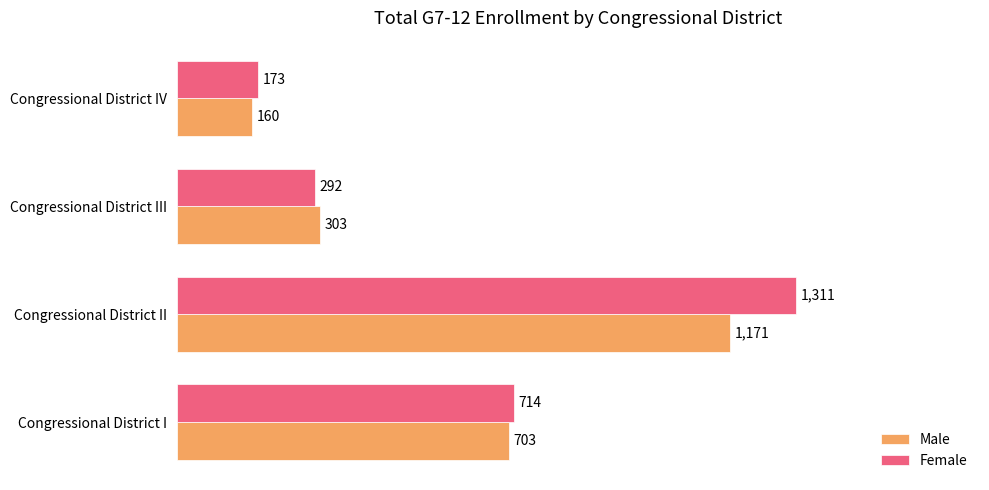

At which label does Male reach its minimum?

Congressional District IV